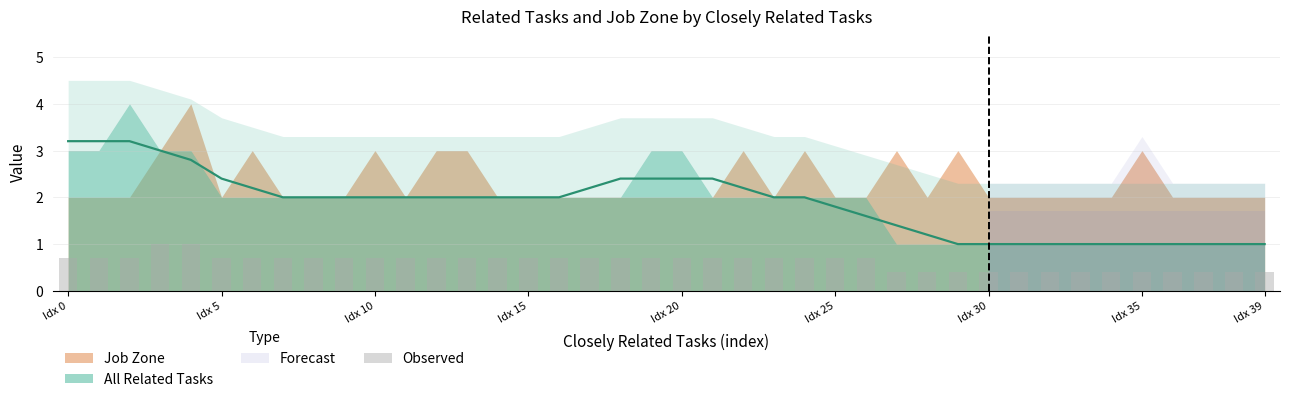

What is the minimum value shown in the chart?

0.4